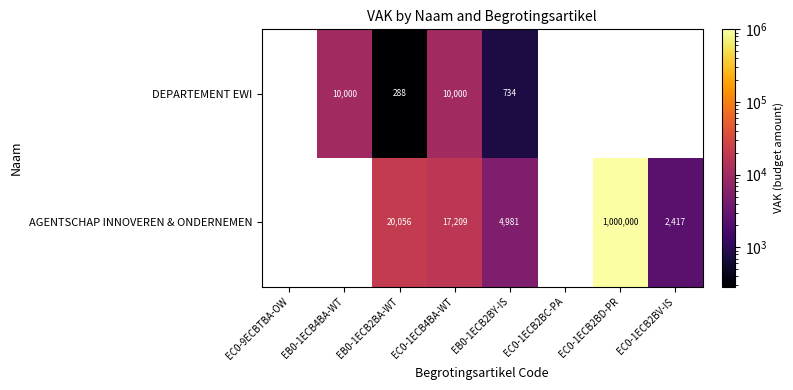

What is the difference between the highest and lowest values at EC0-1ECB4BA-WT?

7209